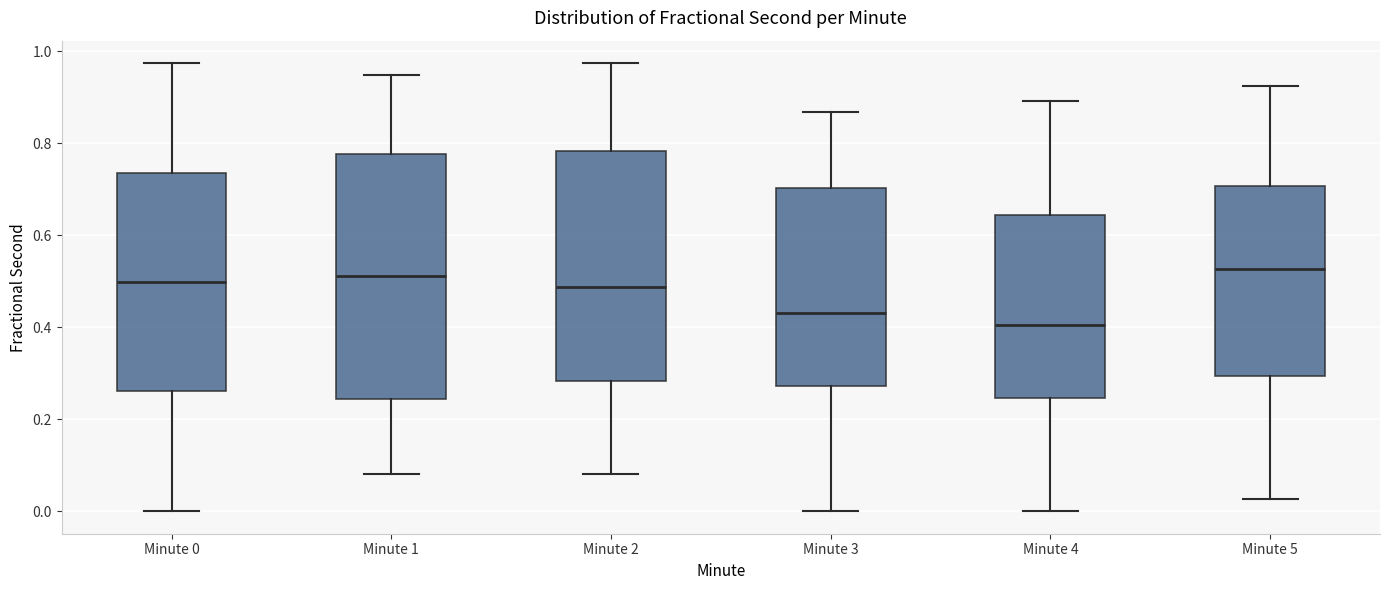

Comparing the boxes themselves (not the whiskers), which one is the tallest?

Minute 1